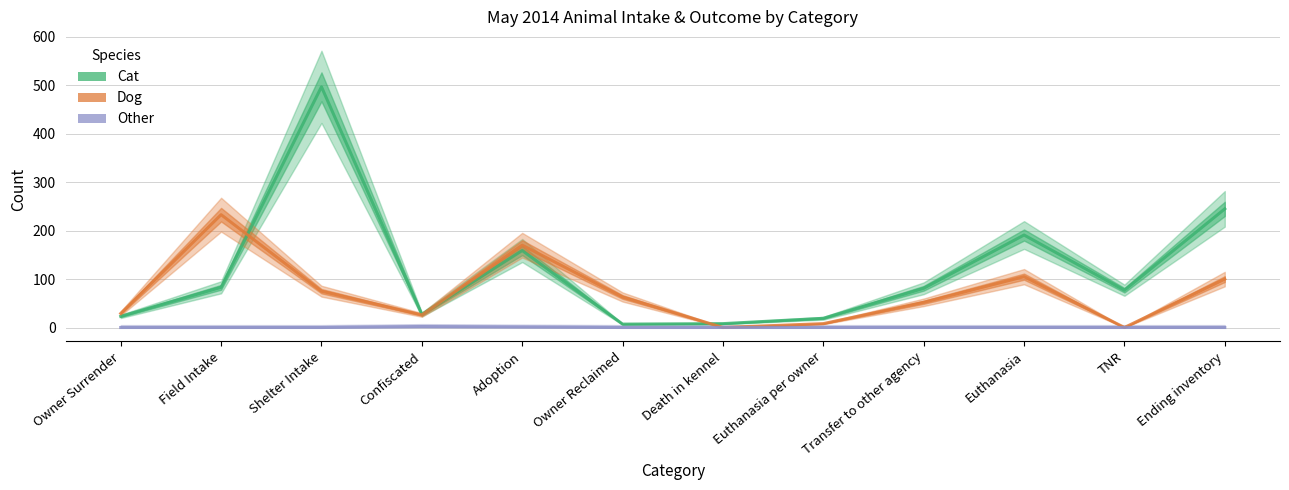

Where is Cat nearest to the value 252?

Ending inventory